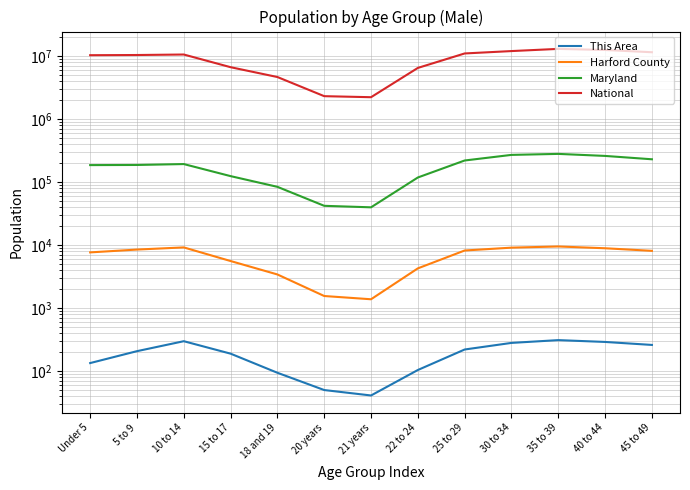

The National series shows 6604399 at 30 to 34. True or false?

False